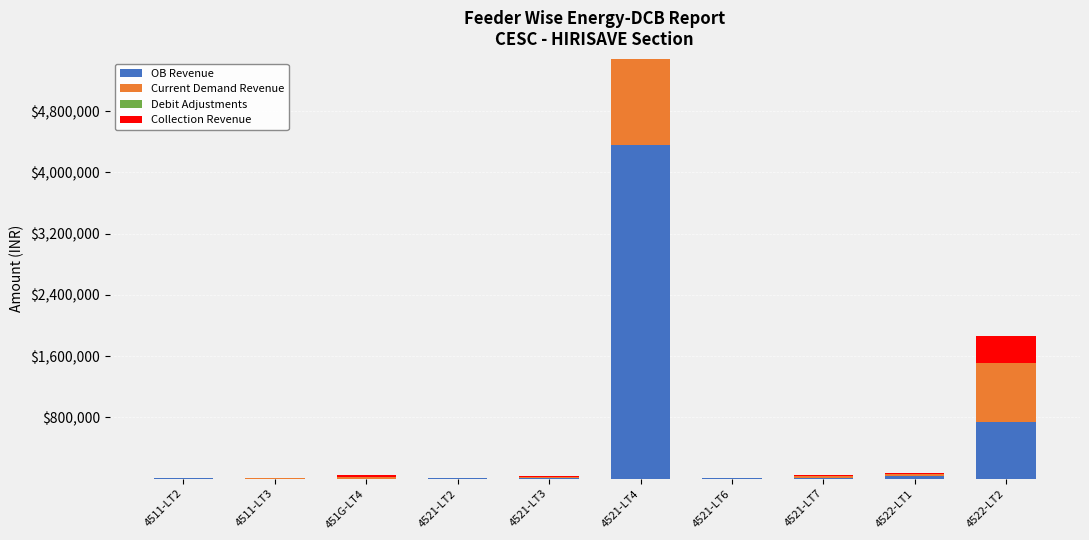

At which category is the sum across all series the highest?

4521-LT4